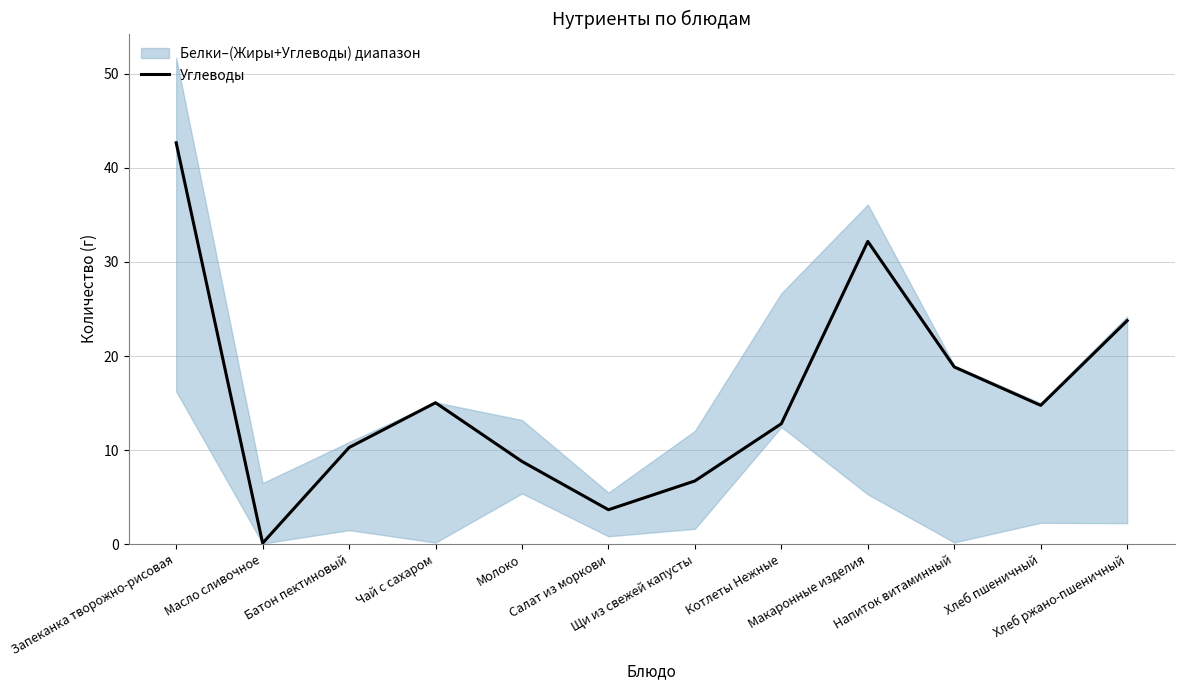

How many lines are shown in the chart?

1